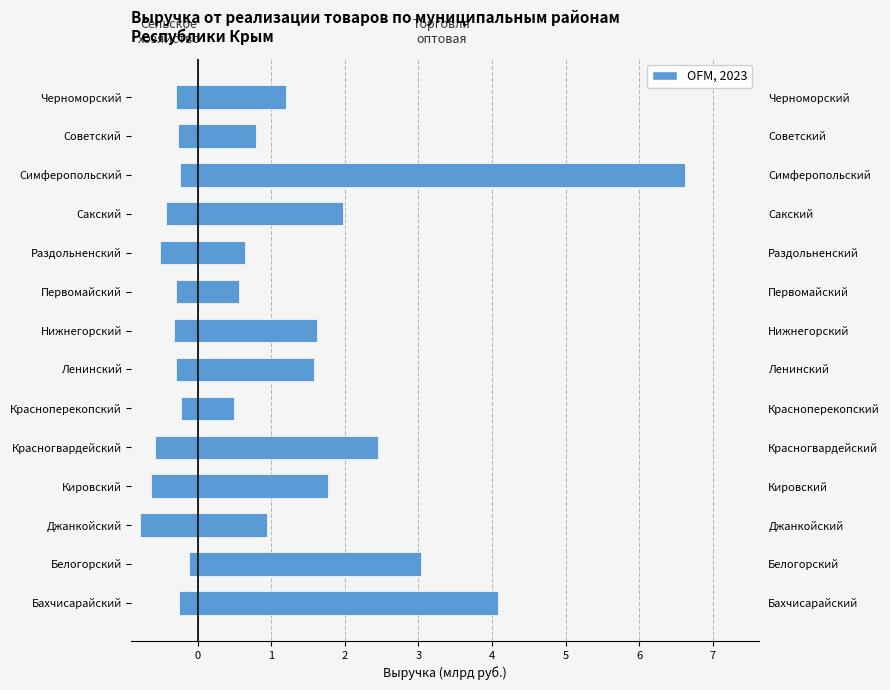

The Торговля оптовая и розничная series shows 0.6 at Черноморский. True or false?

False